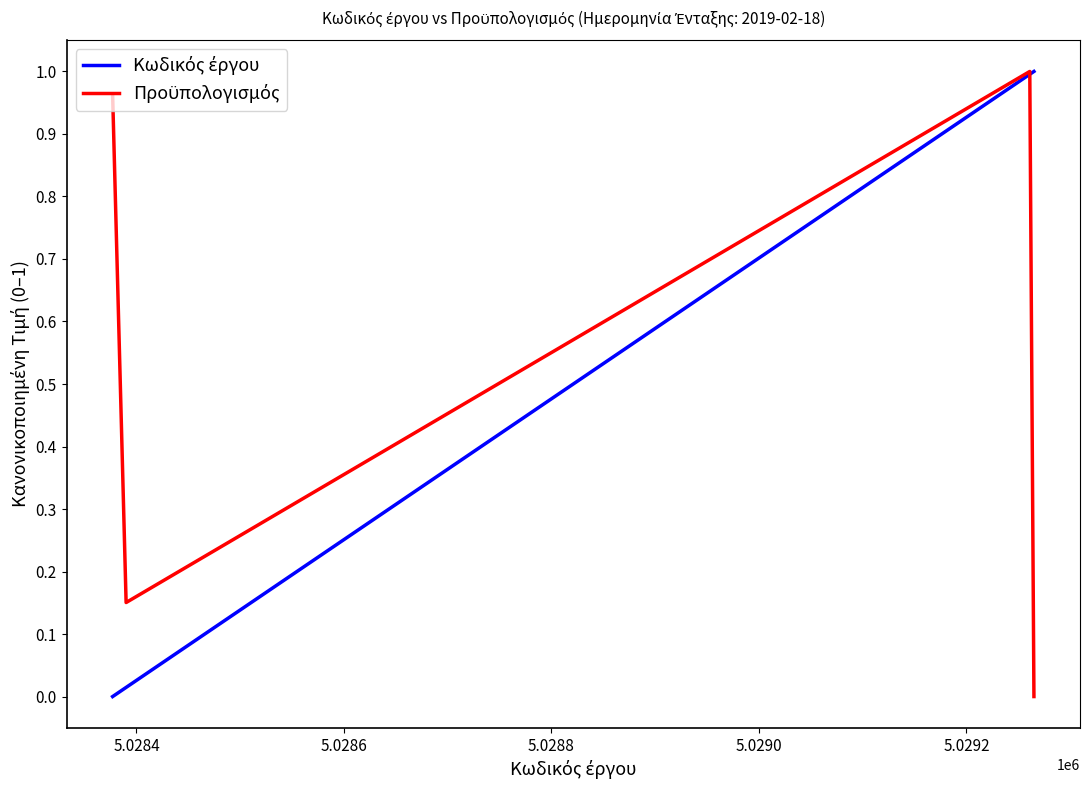

Is this an area chart (filled region under the line)?

No